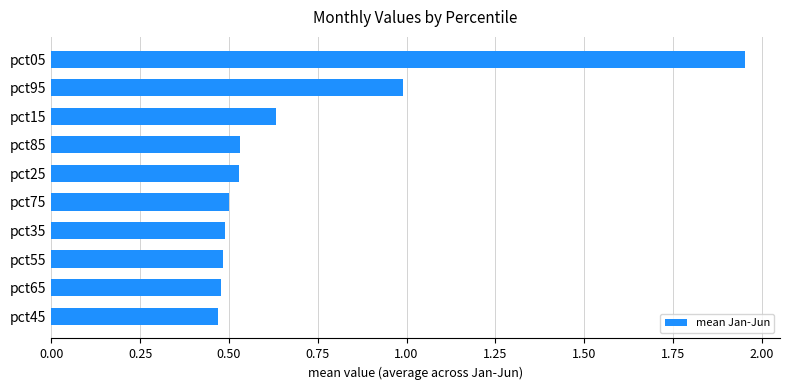

What is the sum of the values at pct95 and pct15?

1.6